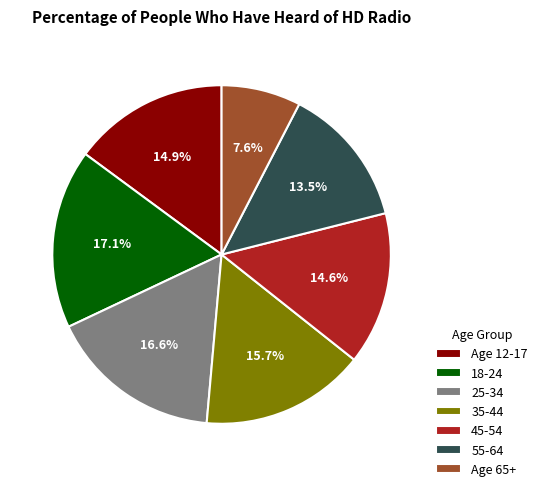

Is it true that Age 12-17 is 2% of the pie?

False